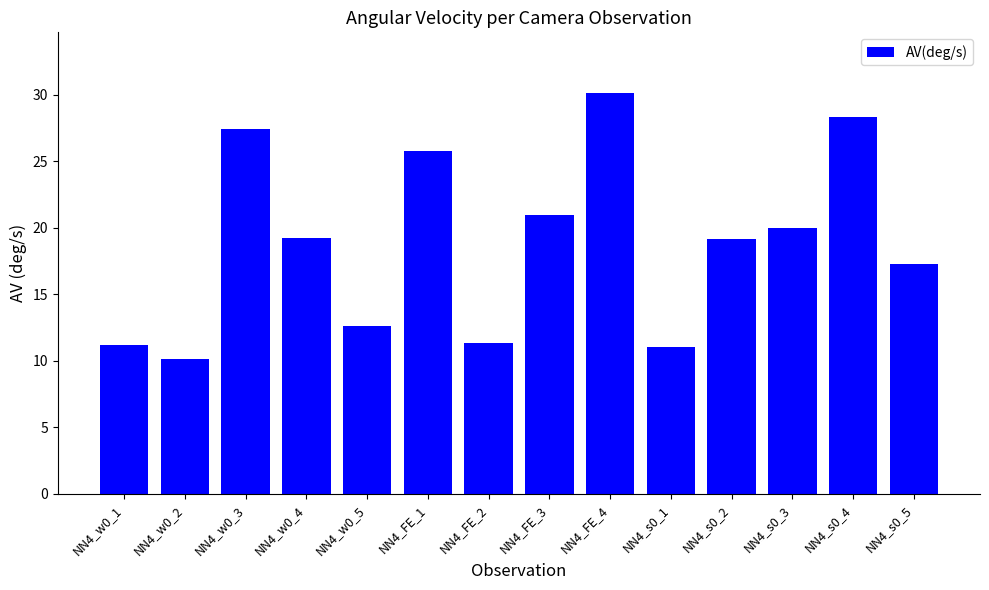

Between NN4_FE_2 and NN4_s0_1, which is larger?

NN4_FE_2